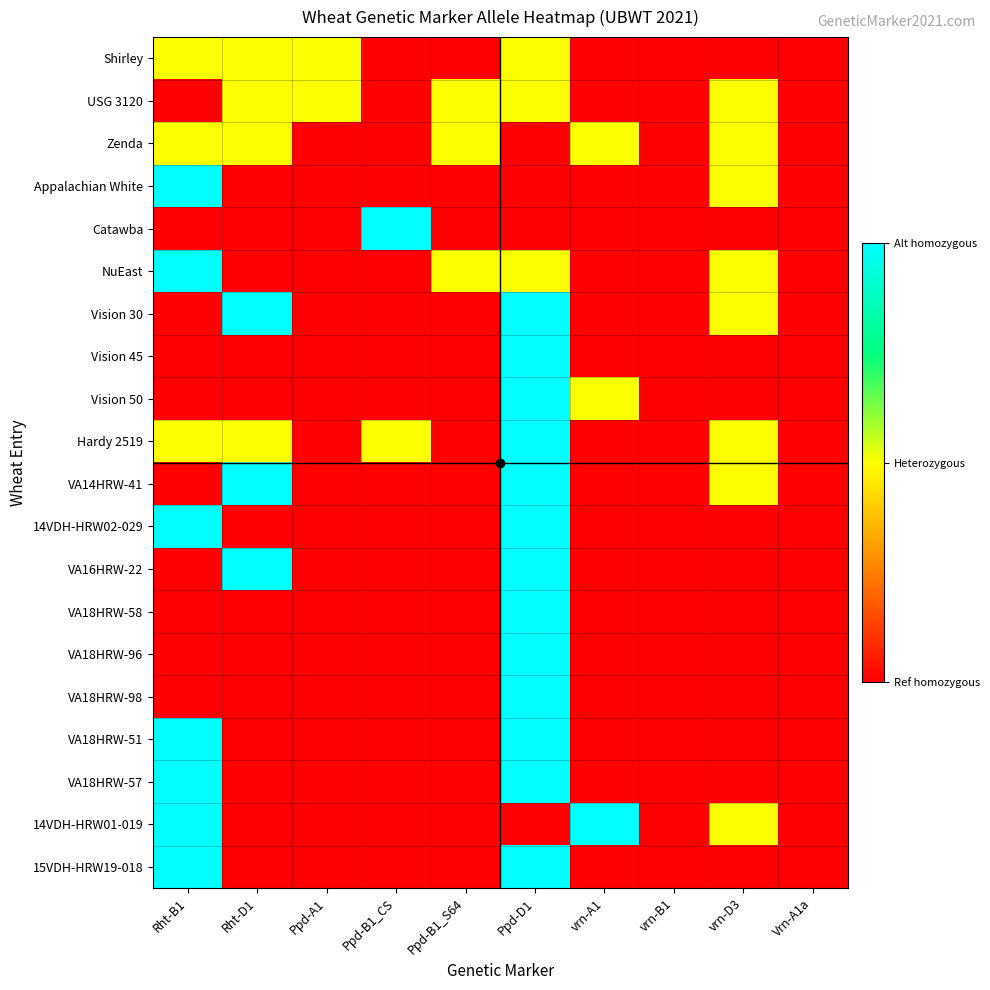

How many data points does each series have?

10